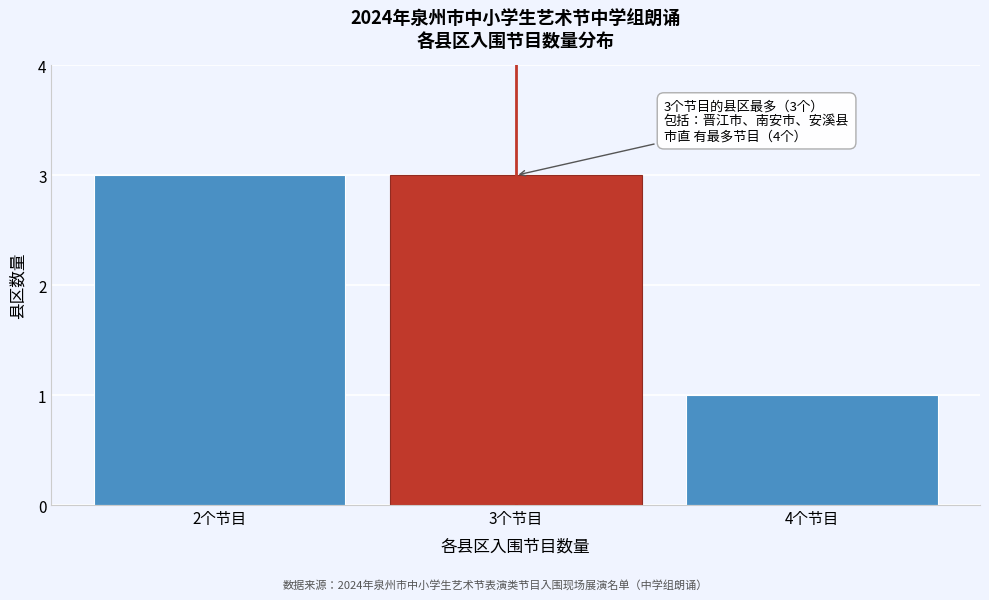

Reading left to right, what are all the values shown in this chart?

2个节目=3	3个节目=3	4个节目=1